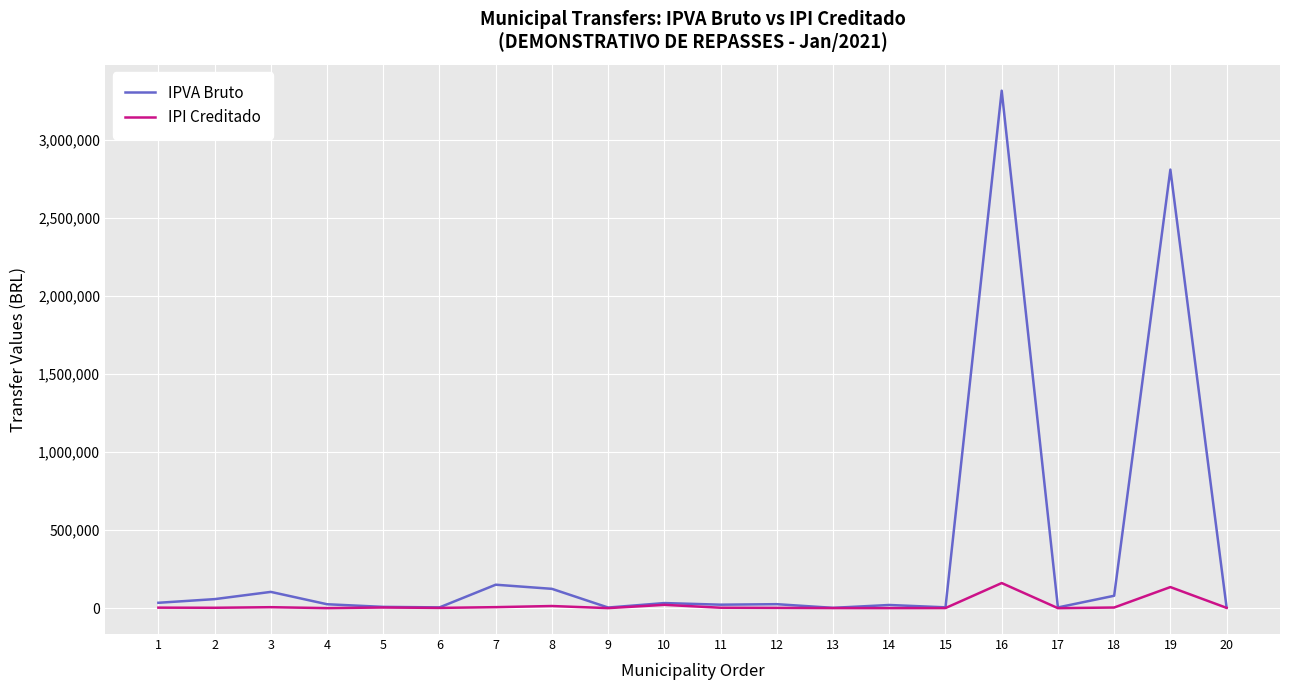

Is the value of IPI Creditado at 17 greater than the value of IPVA Bruto at 3?

No